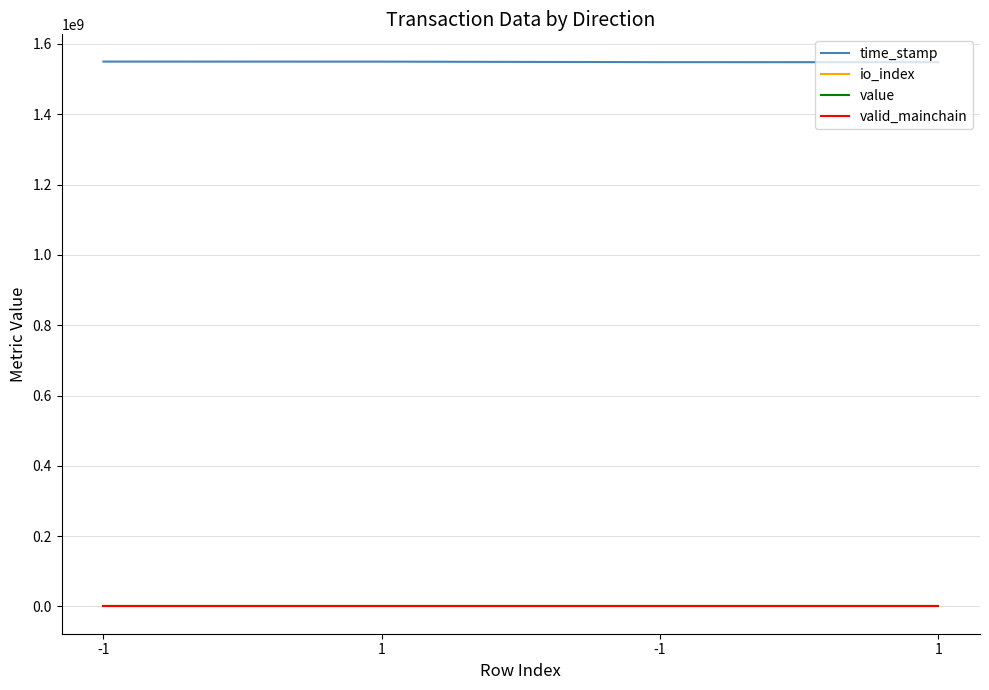

The value of time_stamp at -1 is 2046957274.7. True or false?

False